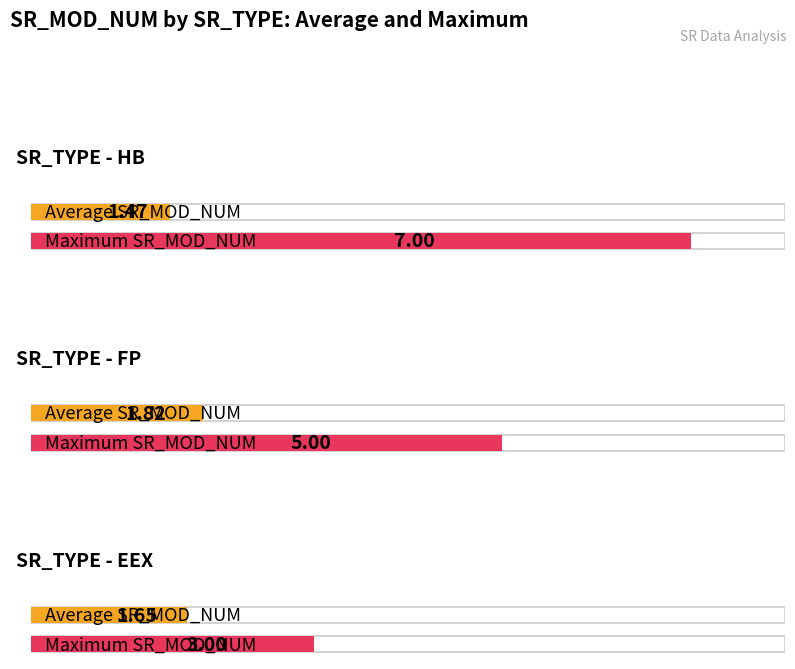

Where is Average SR_MOD_NUM nearest to the value 1?

HB